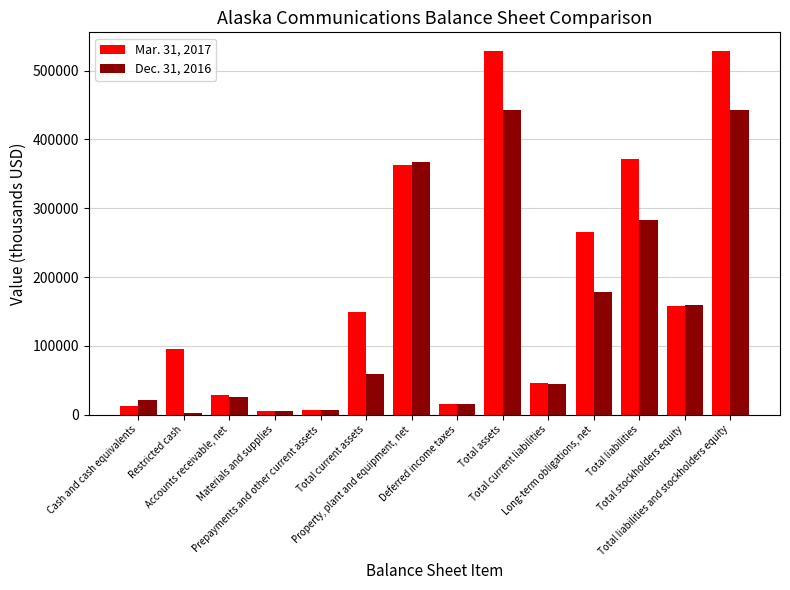

How many data points in Dec. 31, 2016 are less than 59119?

7